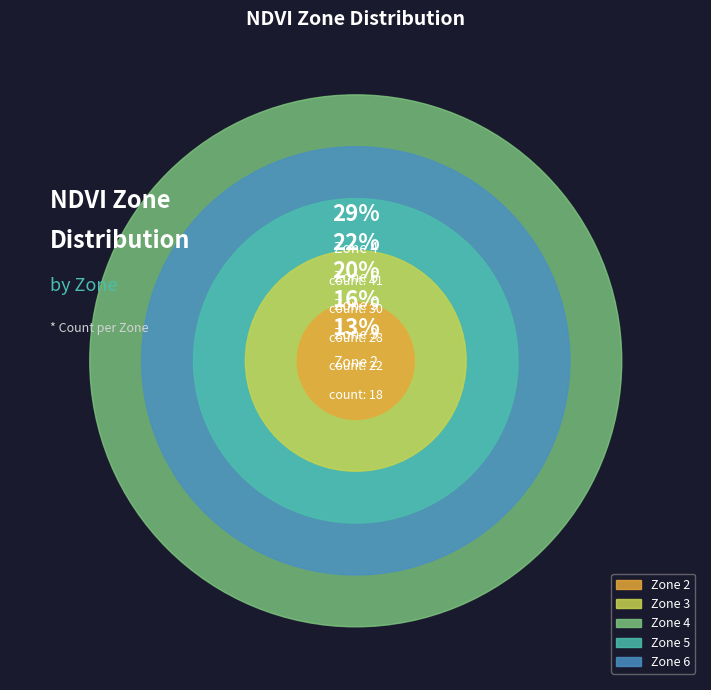

What portion of the pie excludes Zone 3?

84.2%